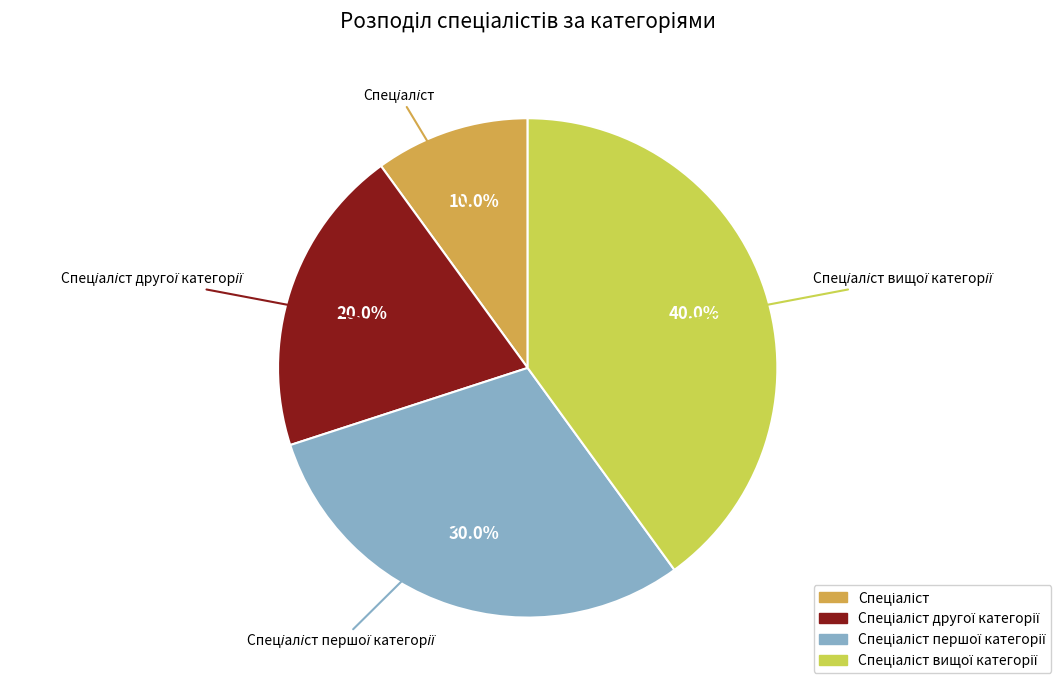

Is there any slice that represents more than half of the pie?

No